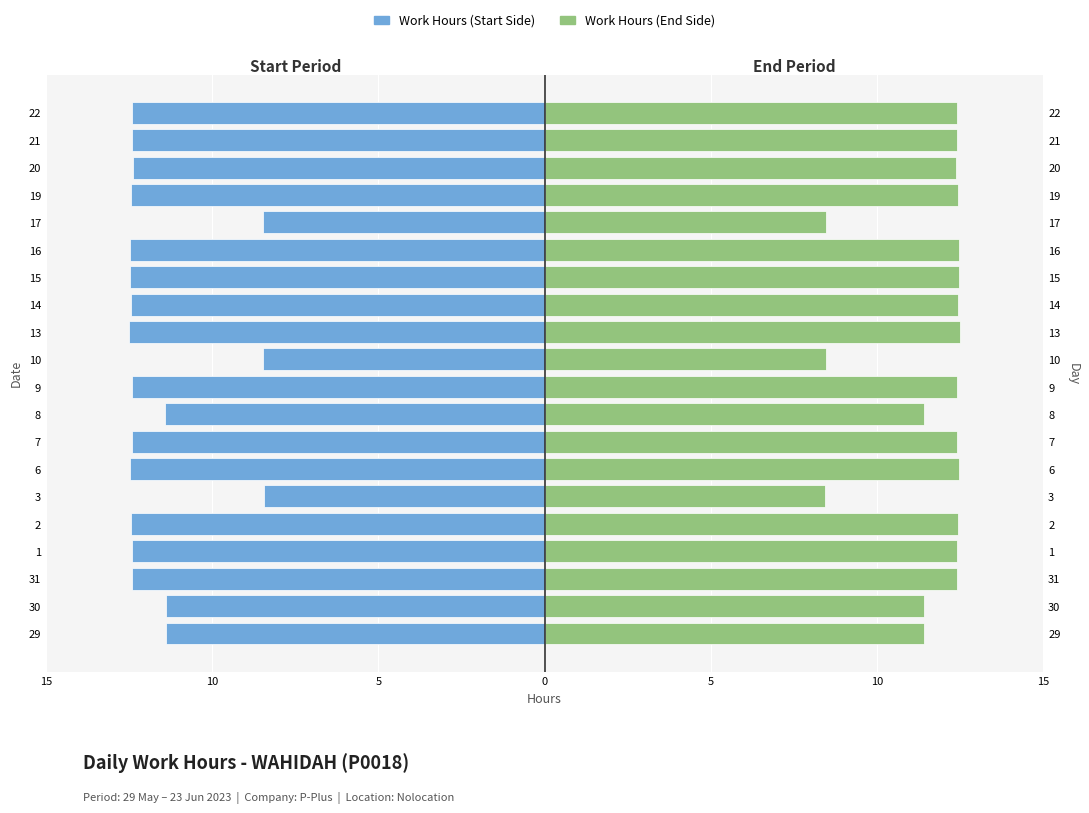

Read the Work Hours (Start Side) value at 10.

-8.5